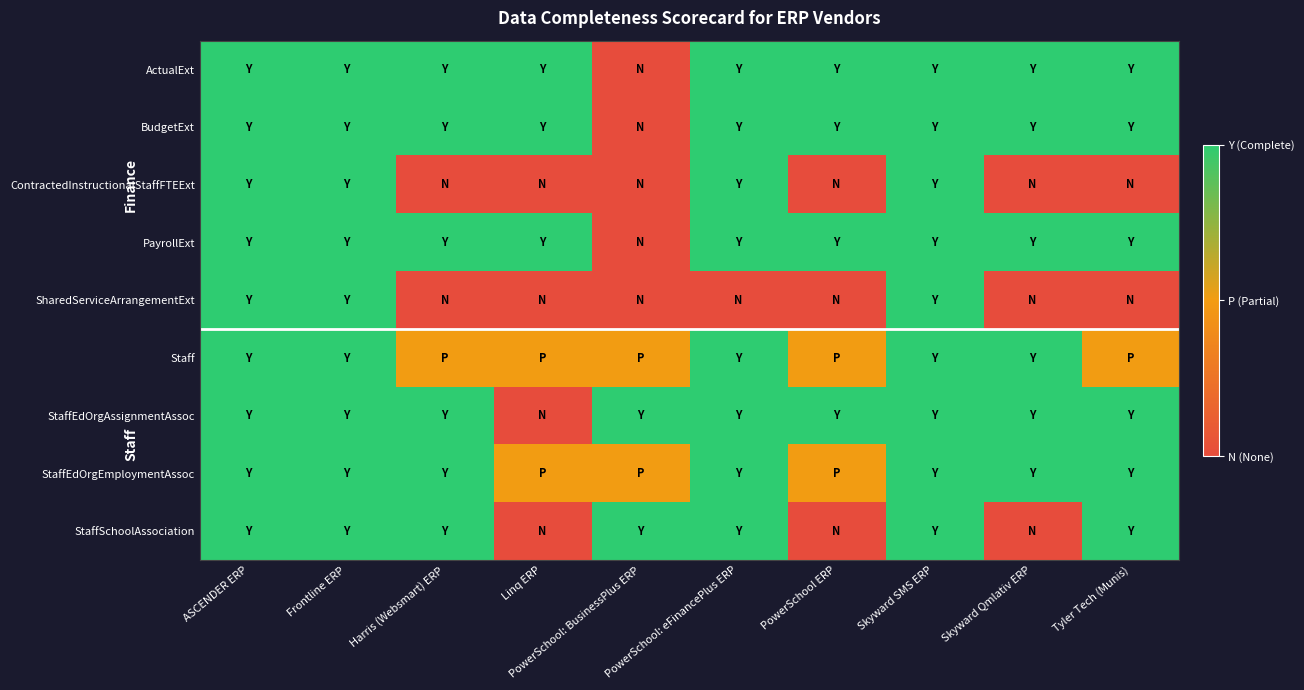

At how many categories does at least one series exceed 0?

10